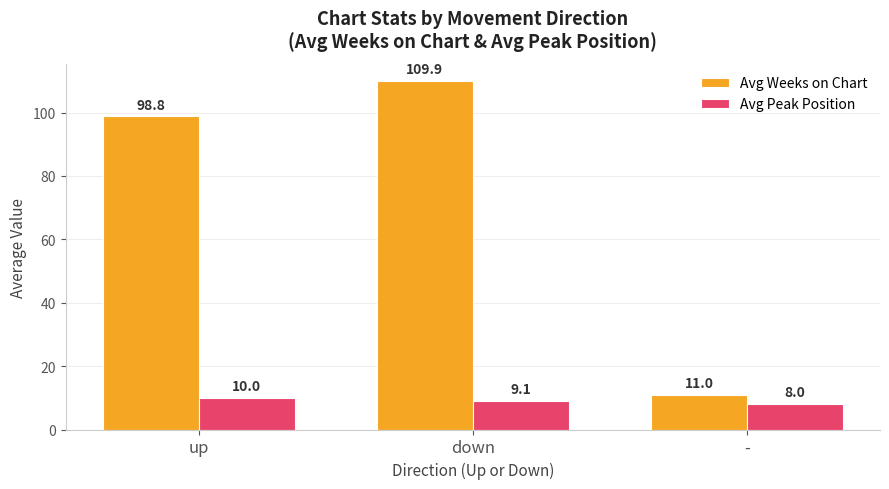

Reading right to left, what are all the values shown in this chart?

Avg Weeks on Chart: -=11.0	down=109.9	up=98.8
Avg Peak Position: -=8.0	down=9.1	up=10.0